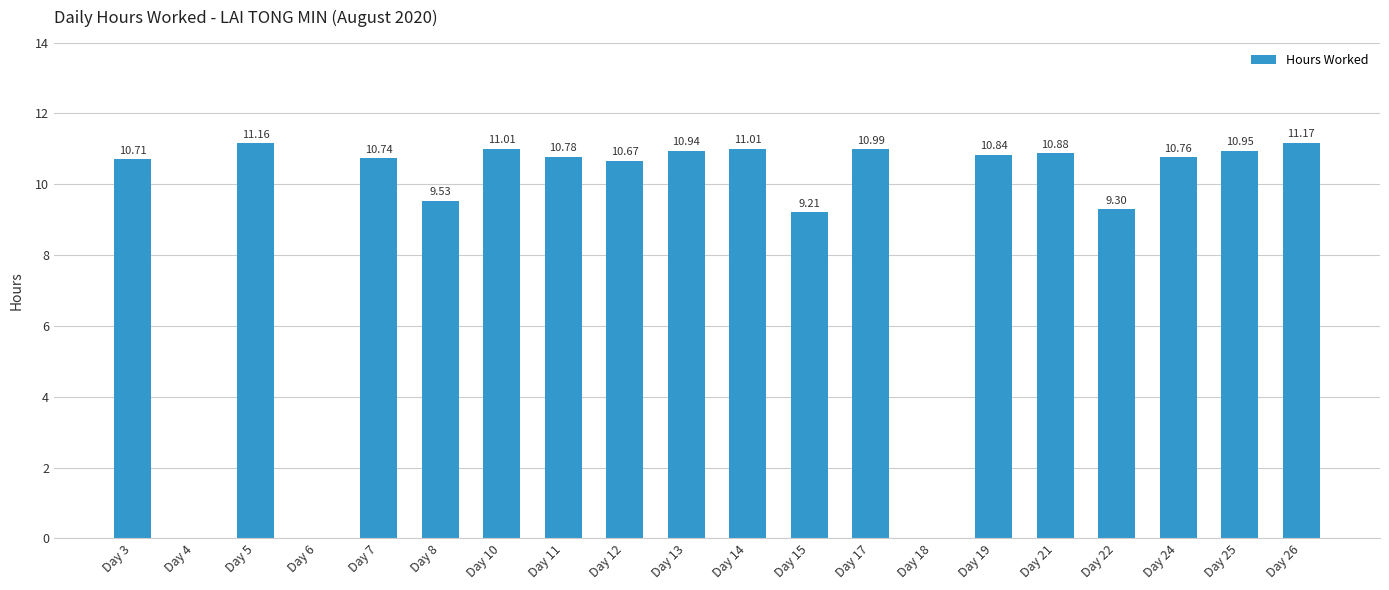

Which has a higher value, Day 18 or Day 21?

Day 21